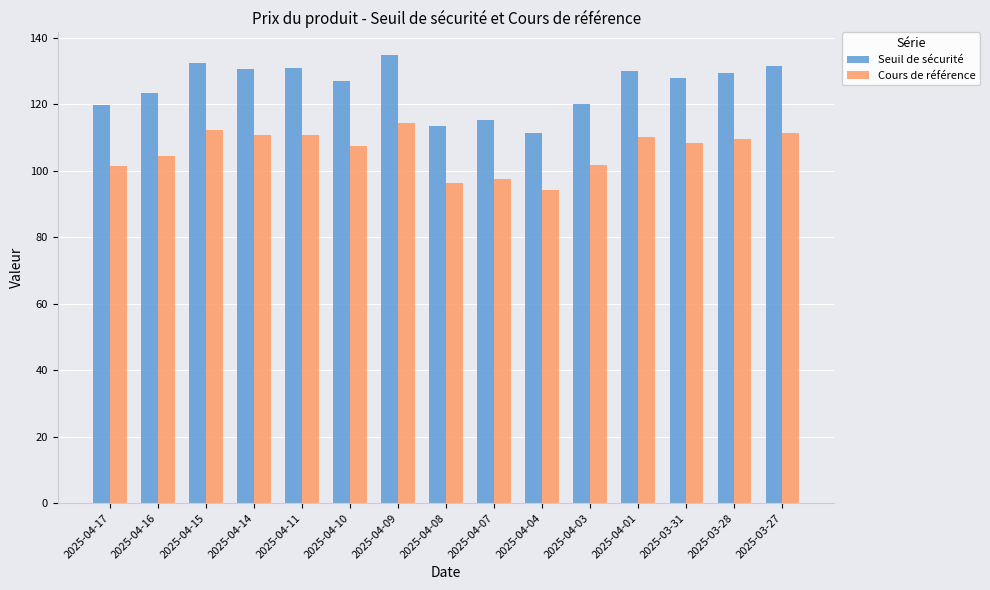

Is it true that Cours de référence equals 62.6 at 2025-04-07?

False